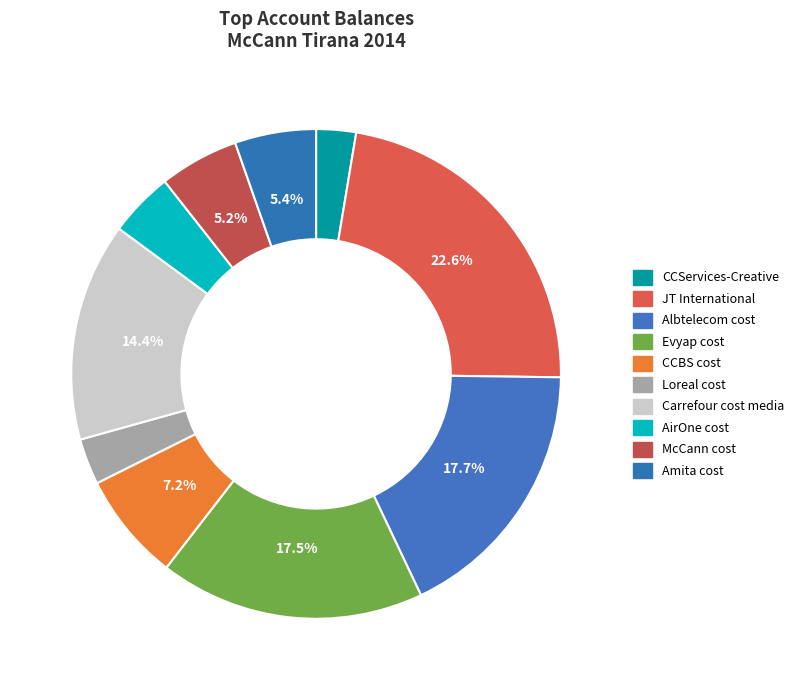

What is the largest slice in the pie chart?

JT International